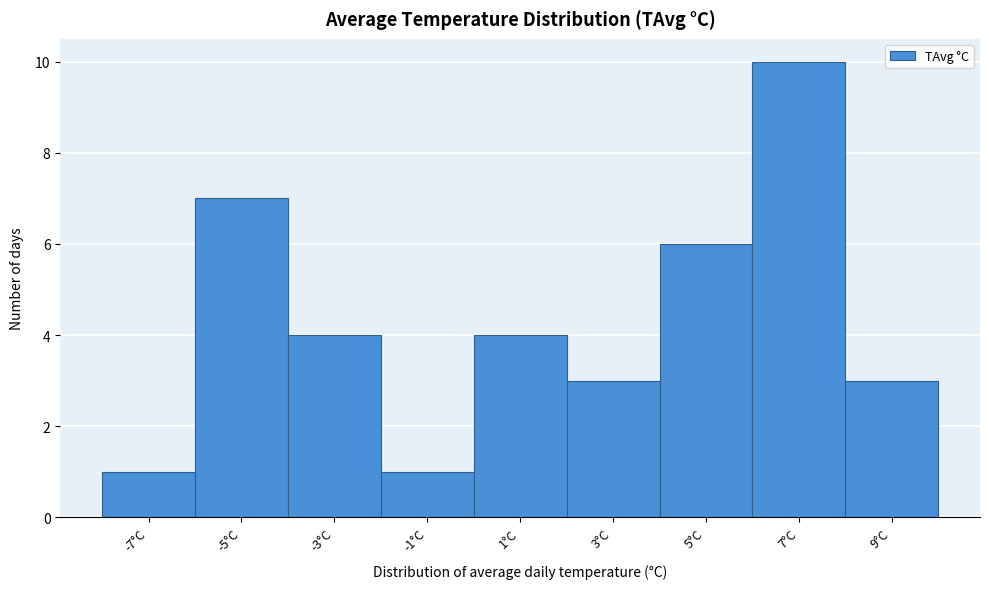

Reading left to right, extract all data points from this chart.

1	7	4	1	4	3	6	10	3